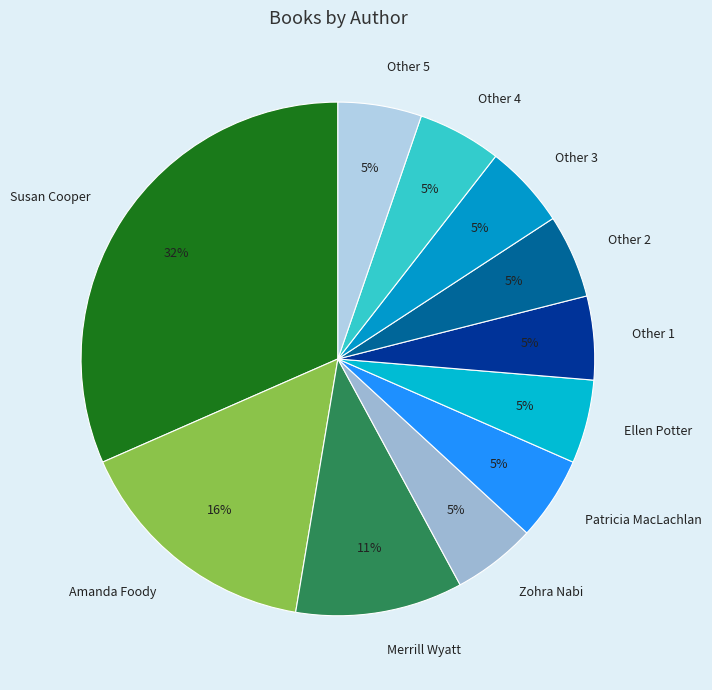

Approximately how many times larger is the value at Ellen Potter compared to Other 5?

1.0